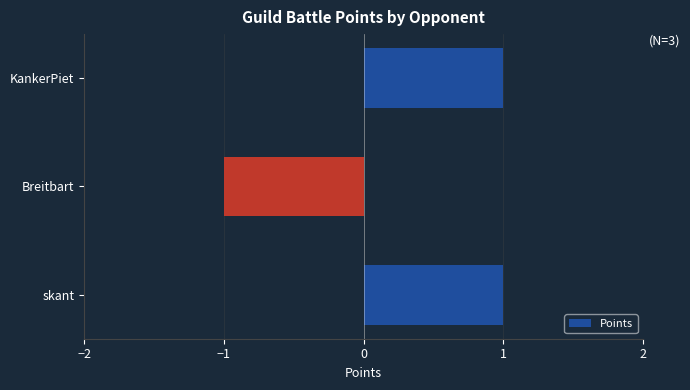

Which label corresponds to the smallest value in the chart?

Breitbart